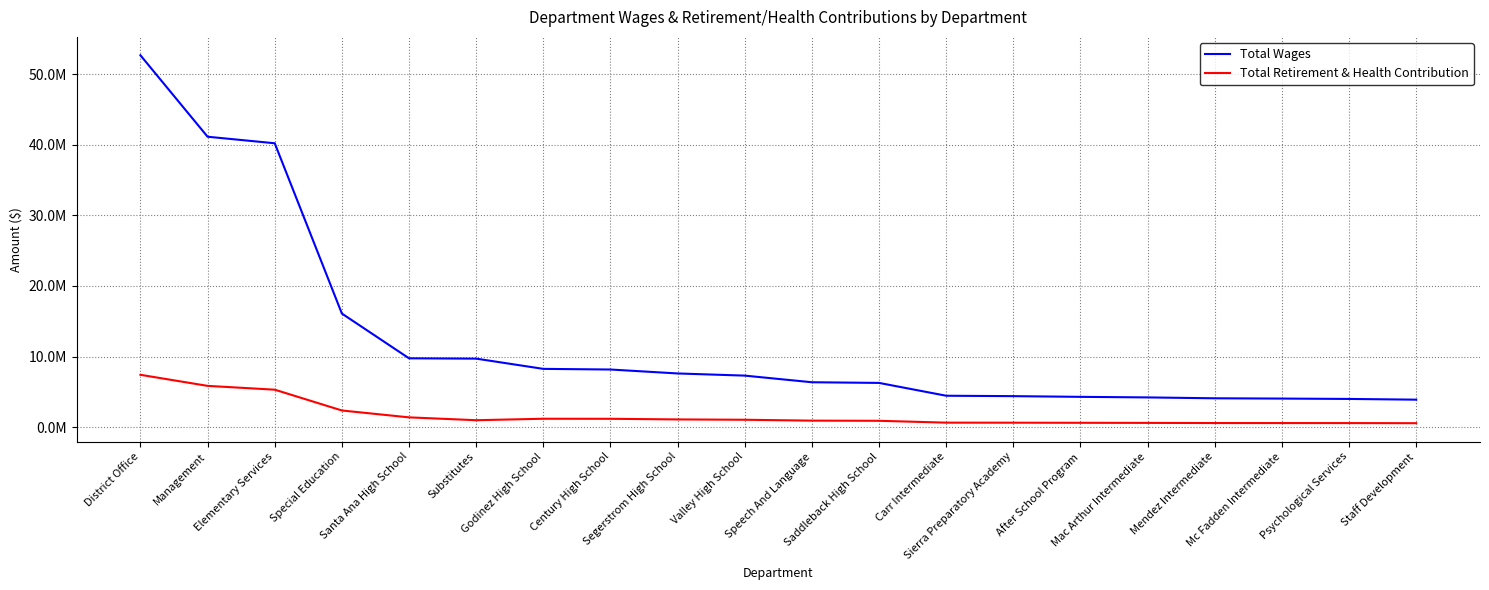

What is the total value across all series at Mc Fadden Intermediate?

4626451